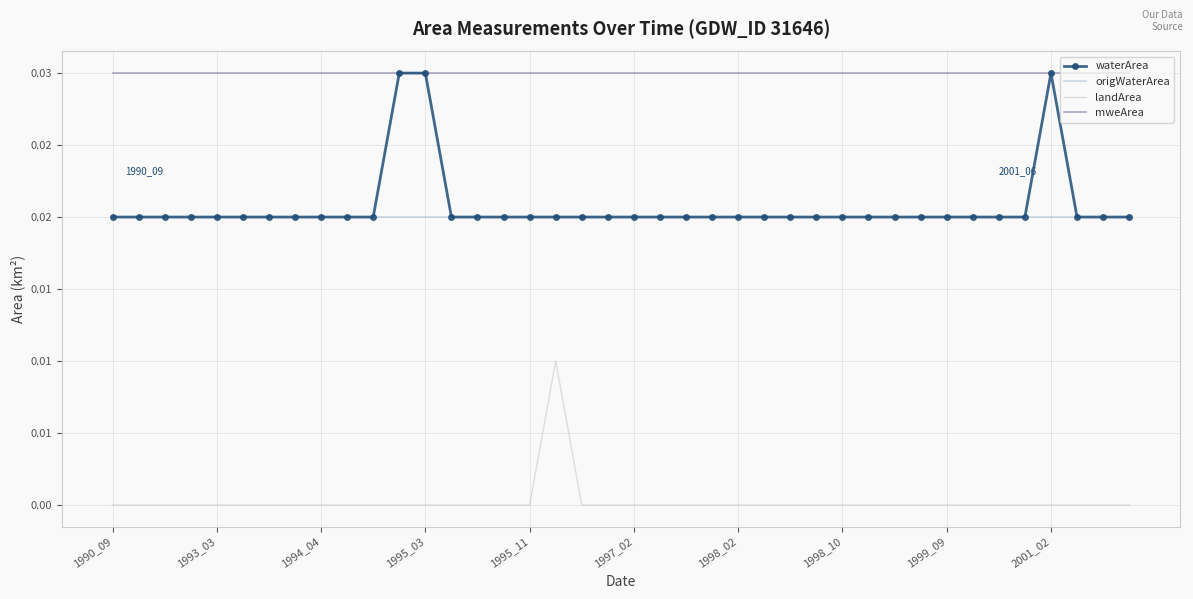

What are all the series names shown in the legend?

waterArea, origWaterArea, landArea, mweArea